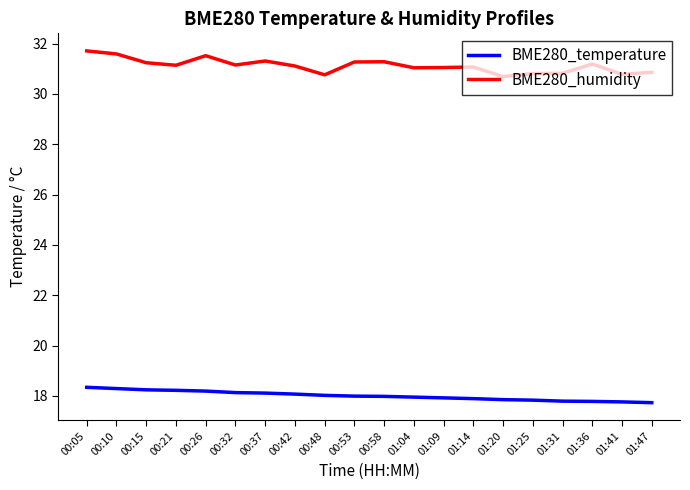

What is the sum of the BME280_humidity values at 01:20 and 00:15?

61.9